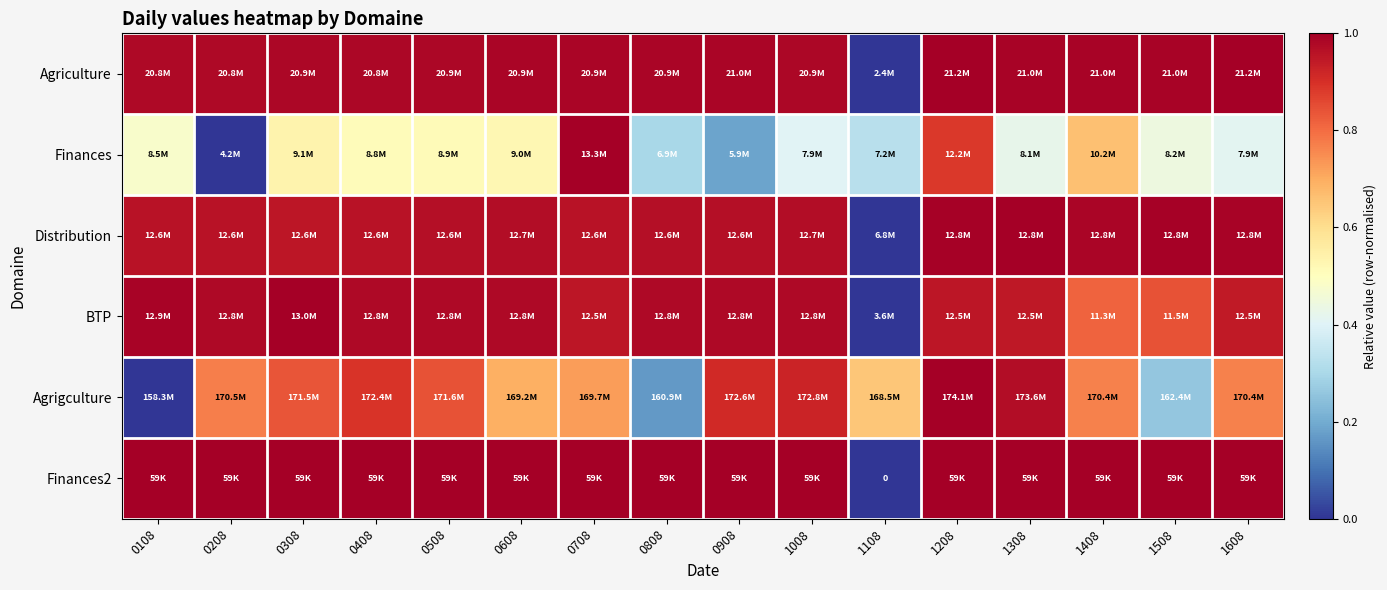

Which series has the largest total across all categories?

Finances2